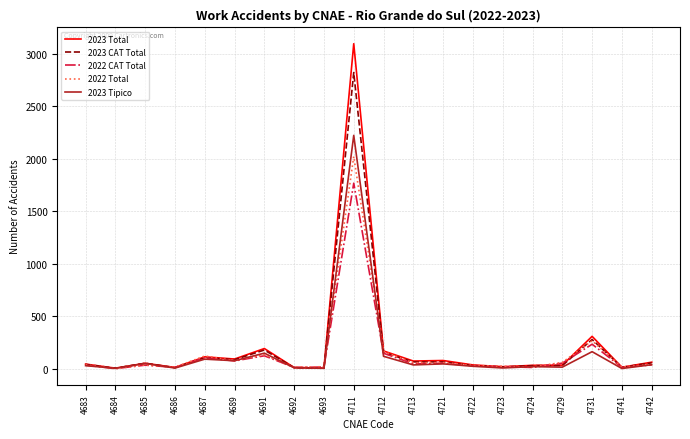

True or false: 2023 Total has more than 2 points higher than both neighbors.

True